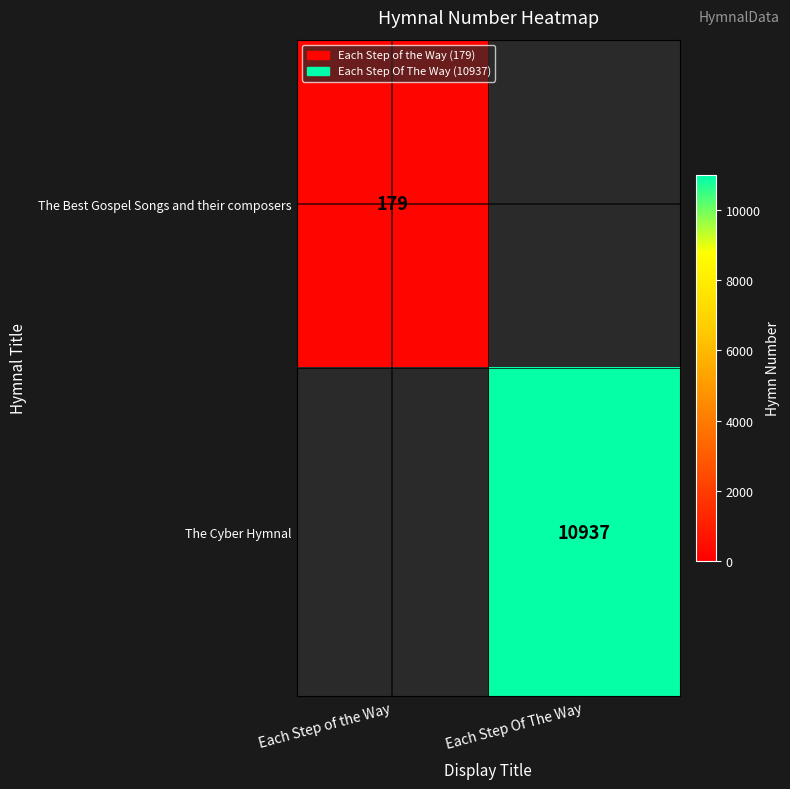

How many categories are shown in the chart?

2